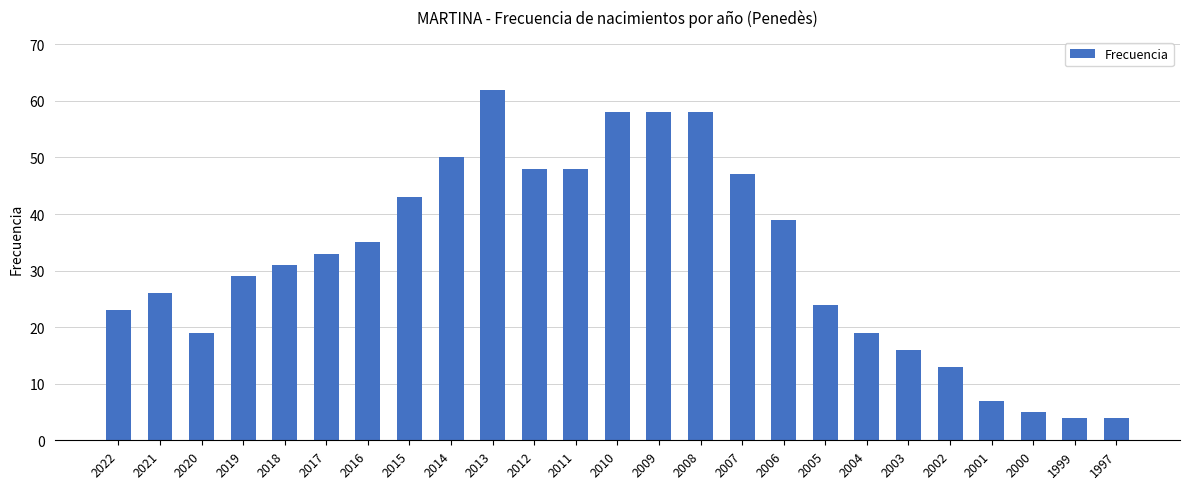

The value at 2018 is 31. True or false?

True